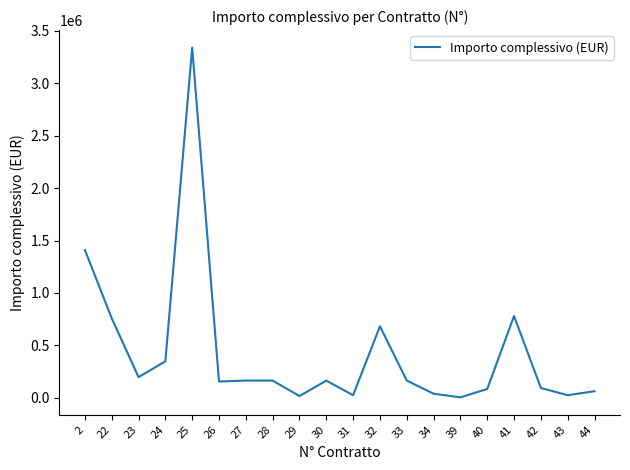

What is the change in value from 30 to 41?

+616616.3